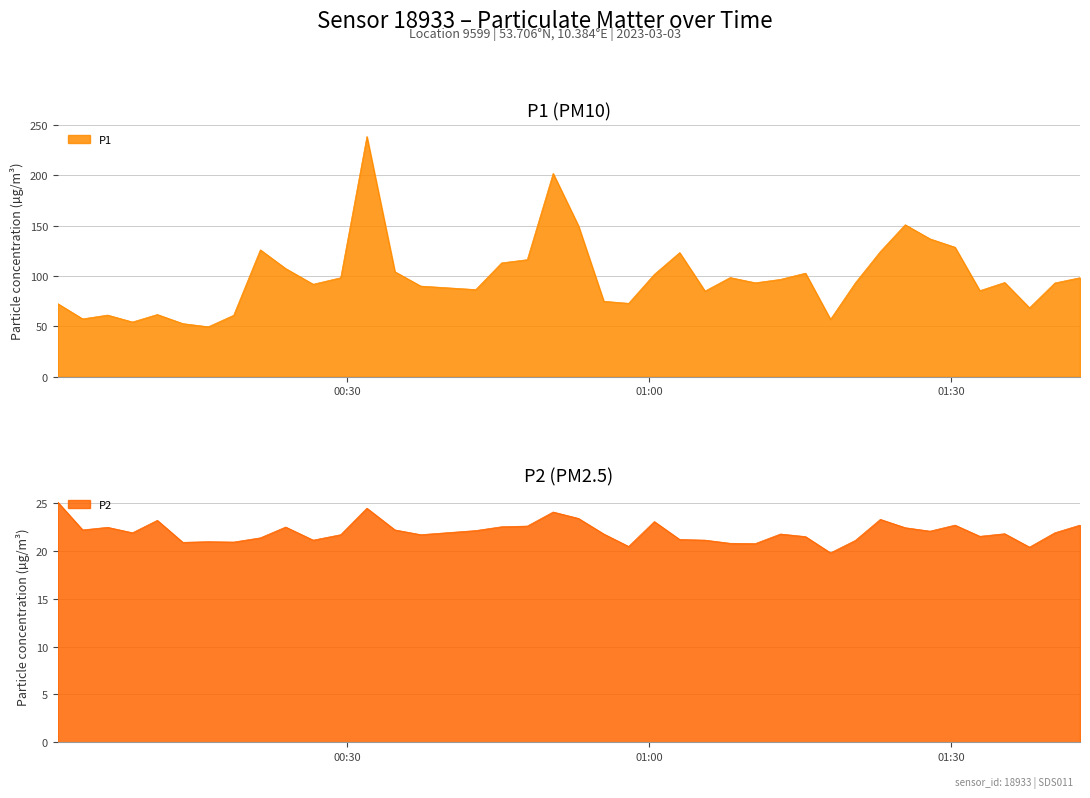

True or false: P1 and P2 intersect in this chart.

False